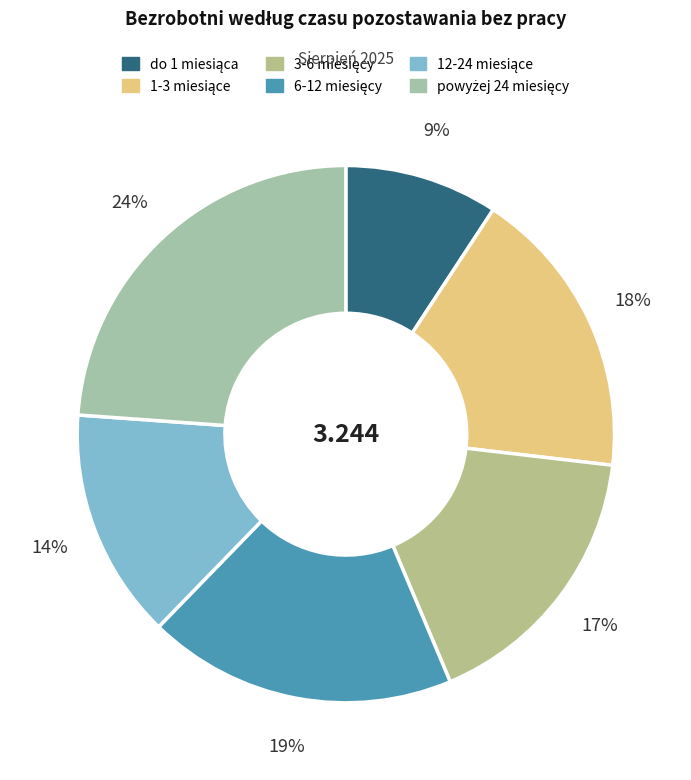

Count the number of slices in the pie.

6